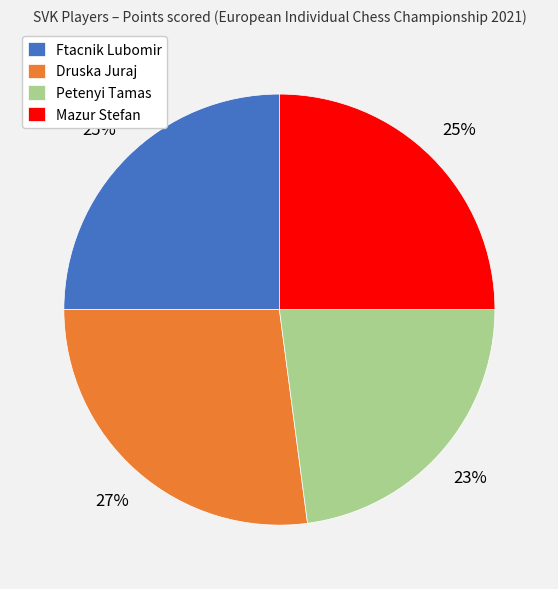

Combined, do Ftacnik Lubomir and Petenyi Tamas account for over 50%?

No